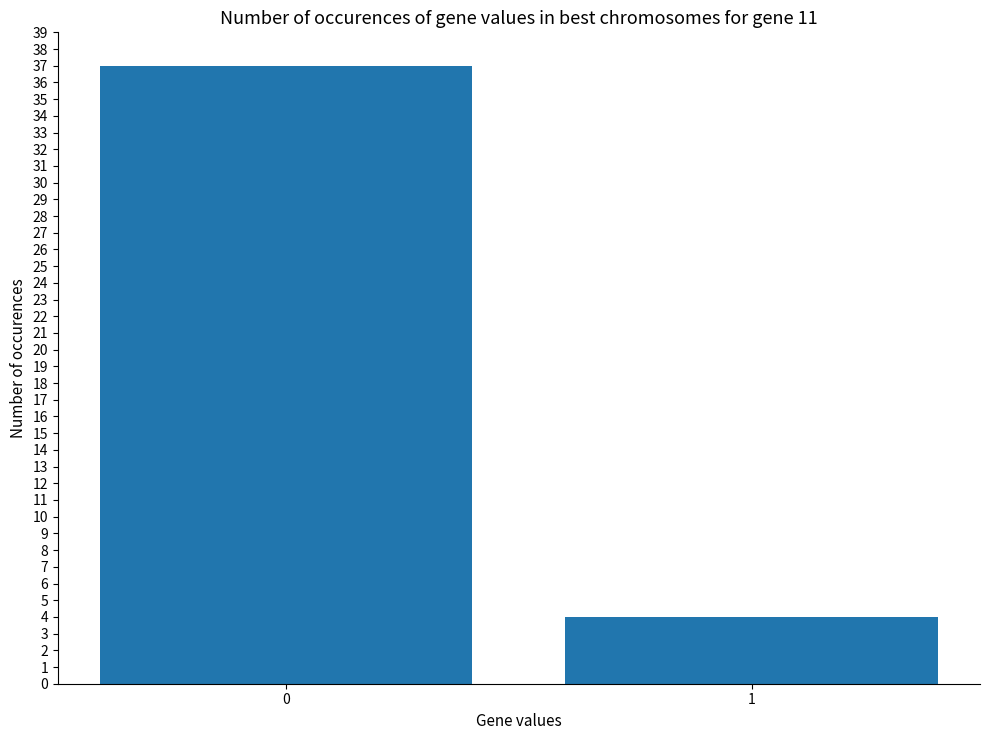

What is the value of the 2nd bar from the left?

4